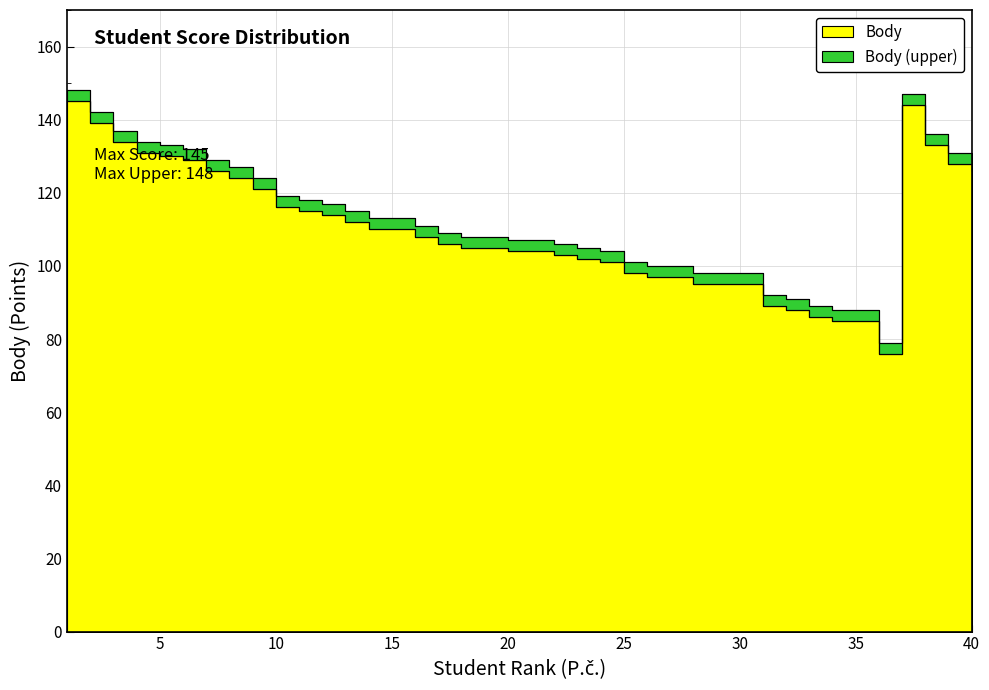

The value of Body at 23 is 32. True or false?

False